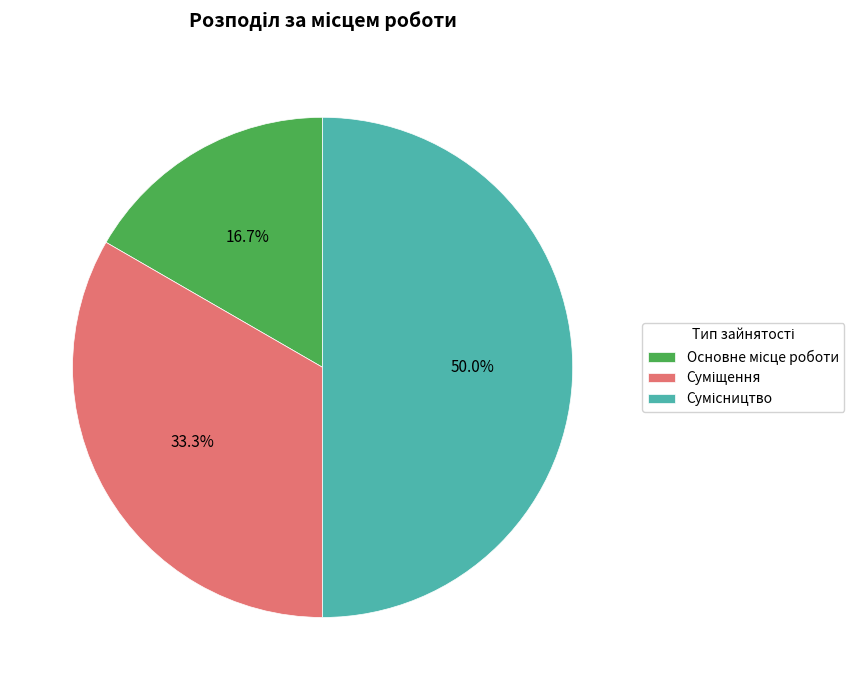

Count the number of slices in the pie.

3